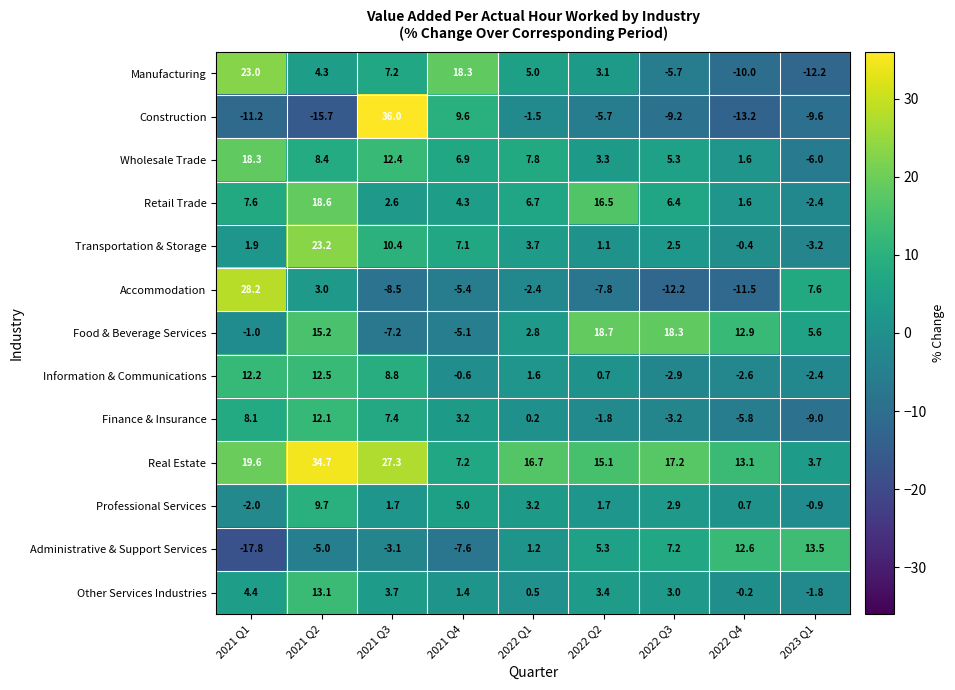

Count the number of data series in this chart.

13